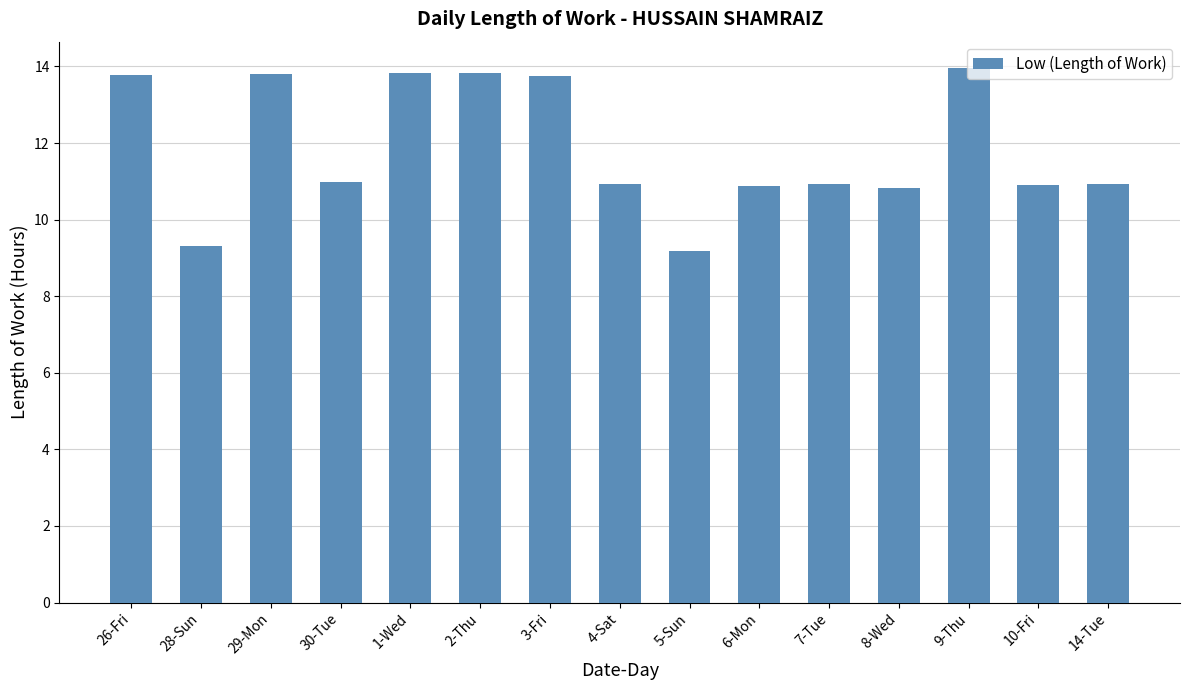

Count the number of values greater than 10.

13